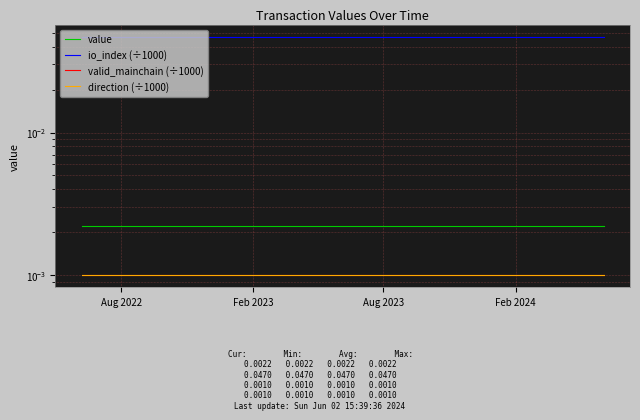

True or false: valid_mainchain (÷1000) and io_index (÷1000) cross at least once.

False